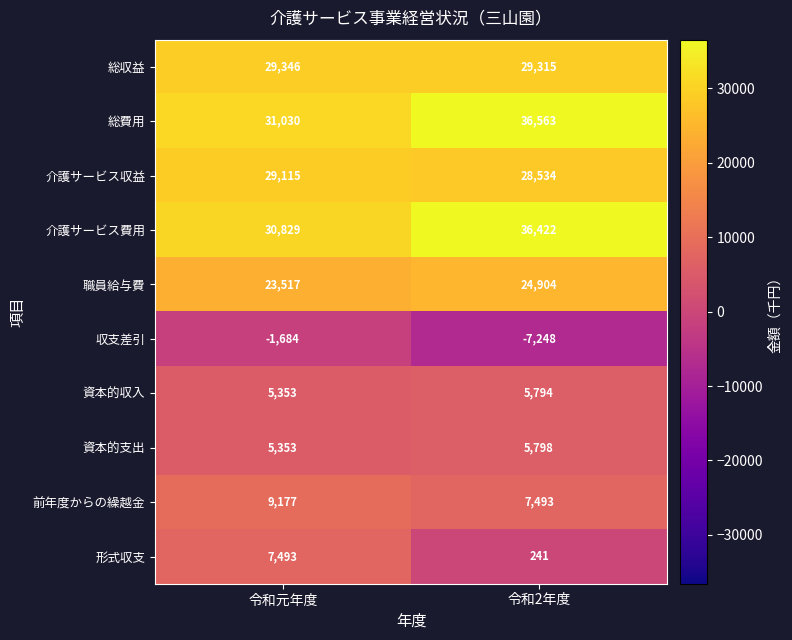

What is the minimum value for 介護サービス収益?

28534